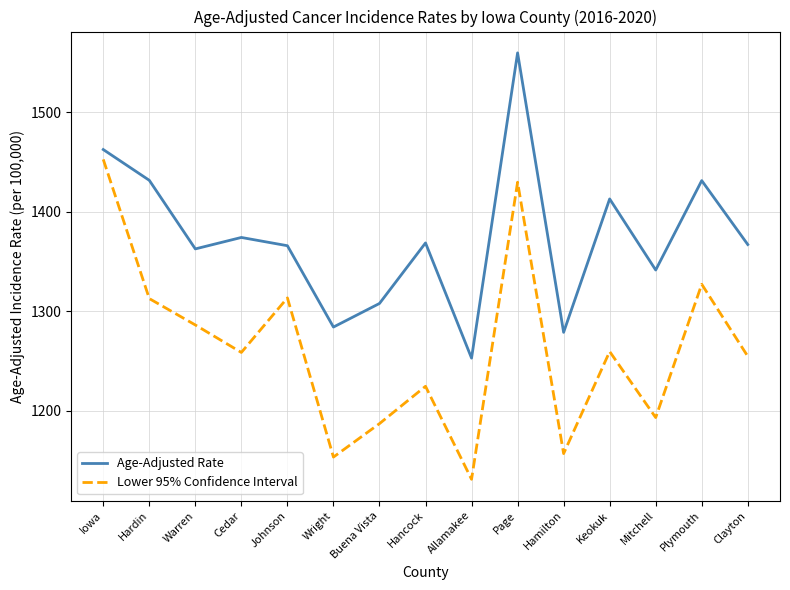

Which series changed the most between Cedar and Page?

Age-Adjusted Rate